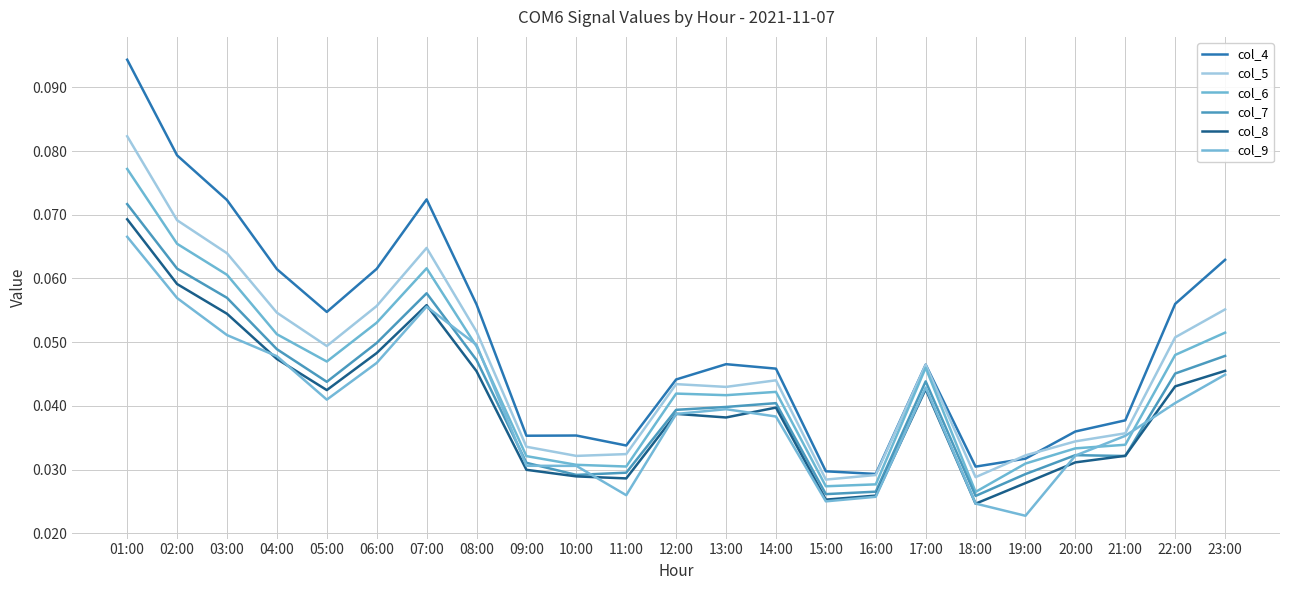

True or false: col_8 has a value of 0.0 at 17:00.

False